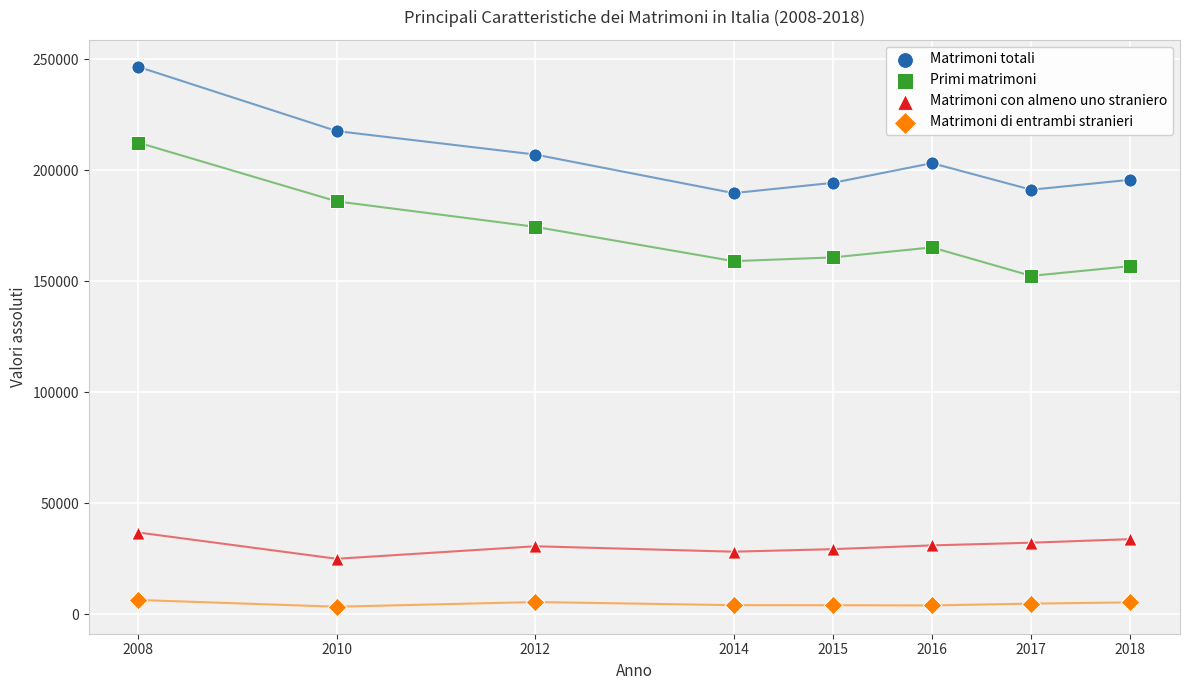

In the Primi matrimoni series, what Y value is closest to 182488?

186045